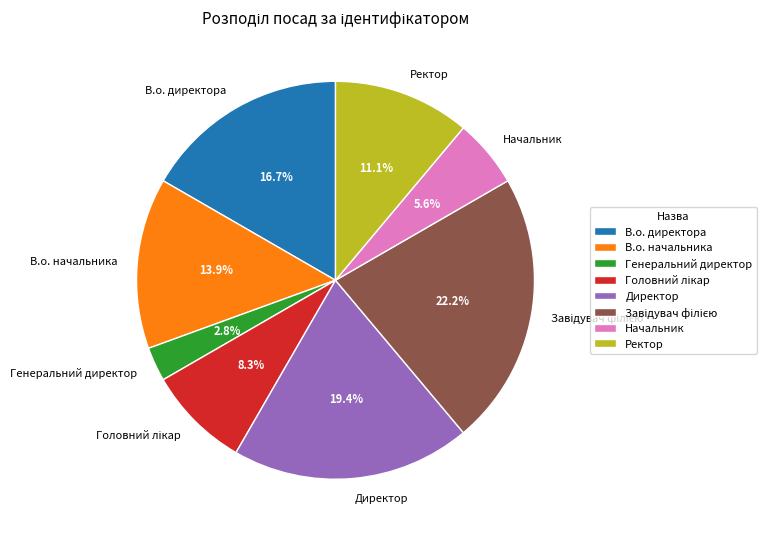

Combined, do Генеральний директор and В.о. директора account for over 50%?

No